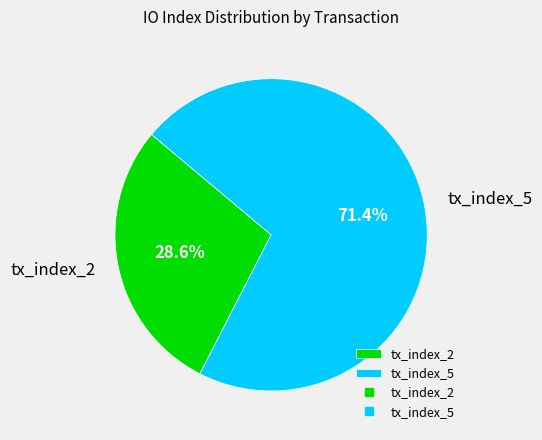

What is the ratio of the value at tx_index_2 to the value at tx_index_5?

0.4